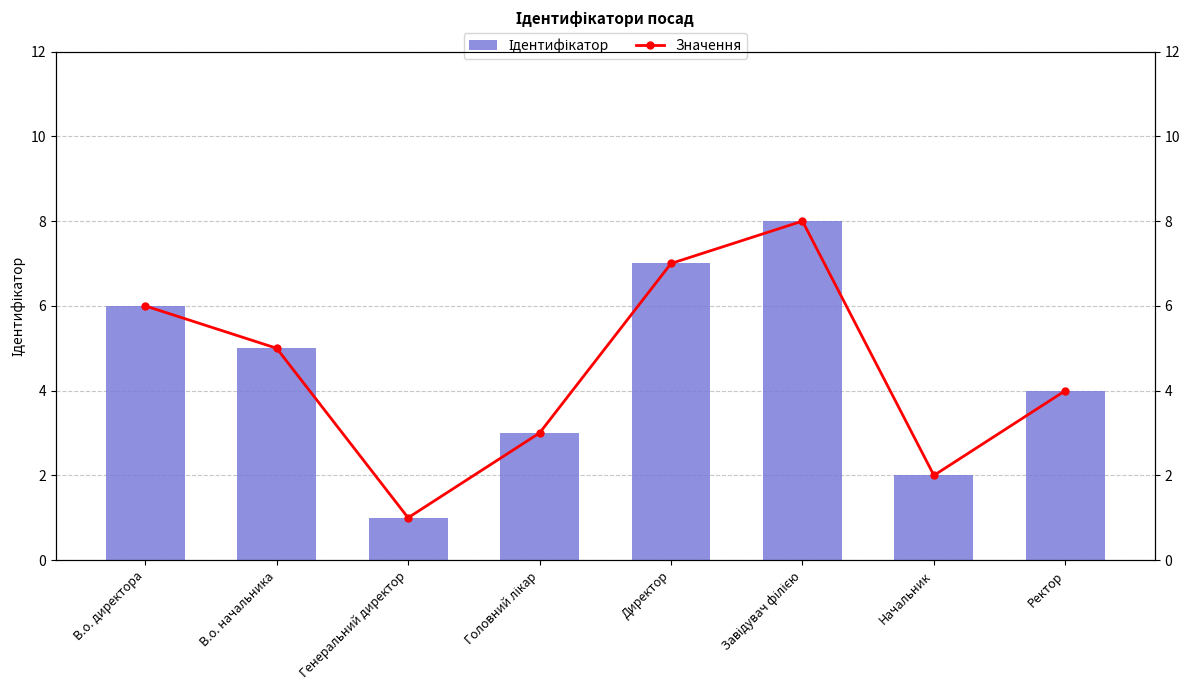

What is the minimum value shown in the chart?

1